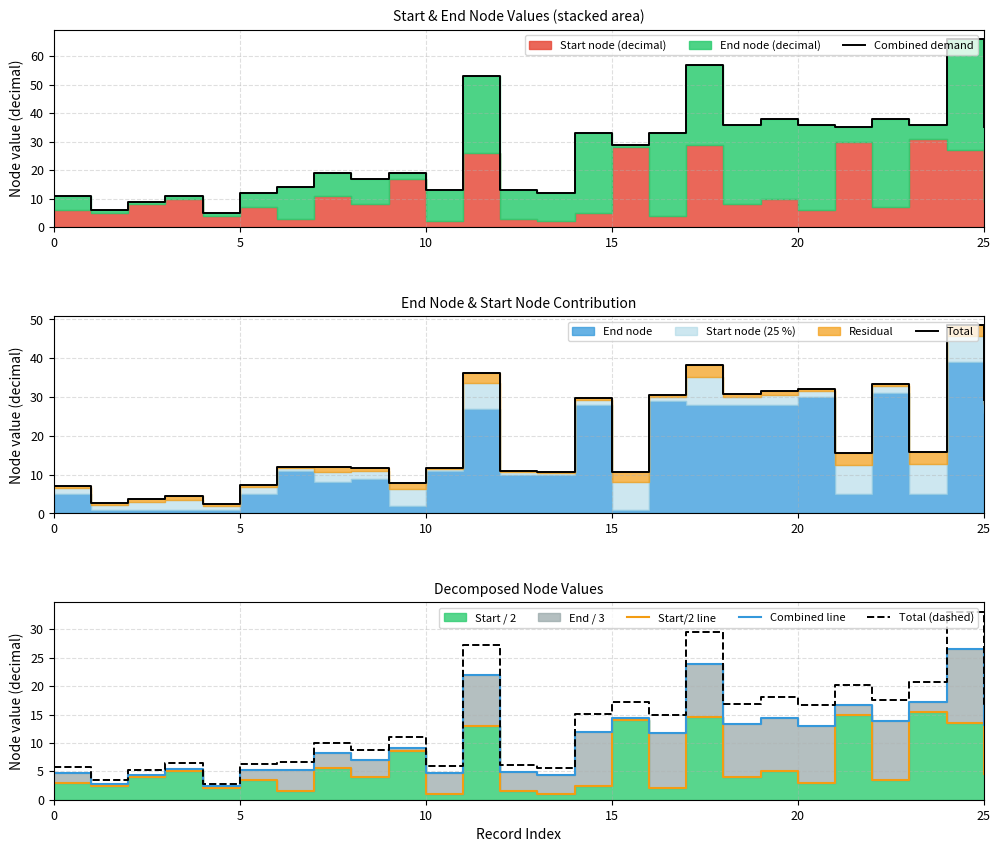

The value of Start/2 line at 8 is 2.0. True or false?

False